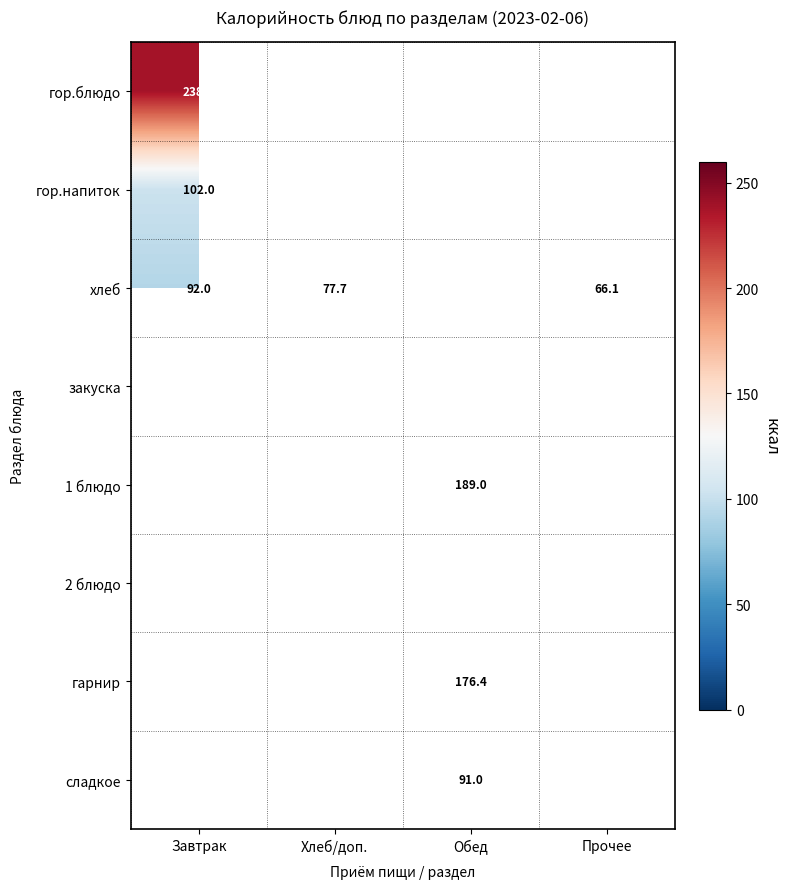

At which label does хлеб first exceed 77?

Завтрак